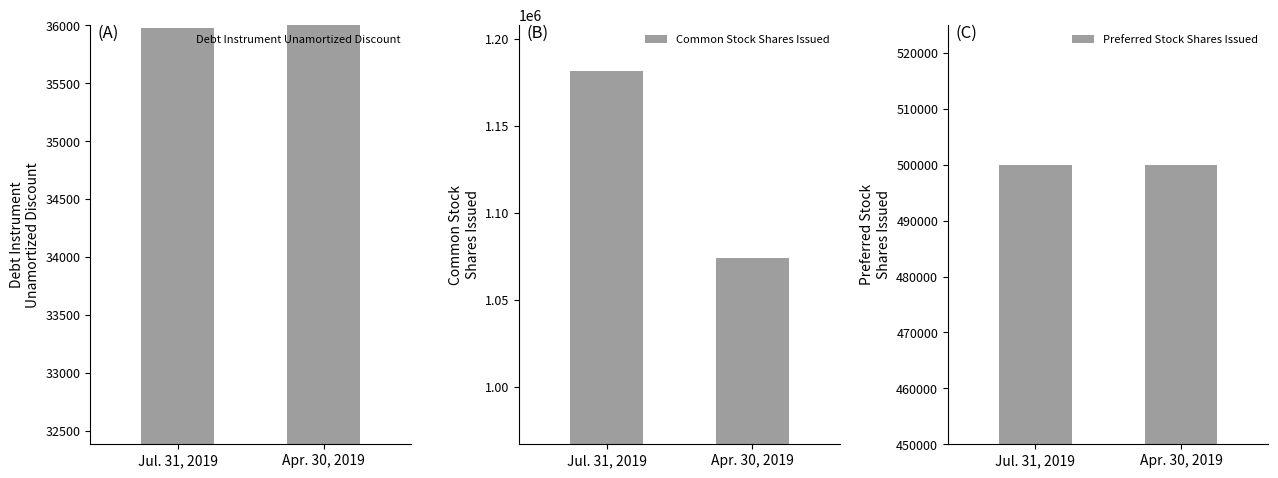

True or false: Debt Instrument Unamortized Discount has a value of 61122 at Jul. 31, 2019.

False